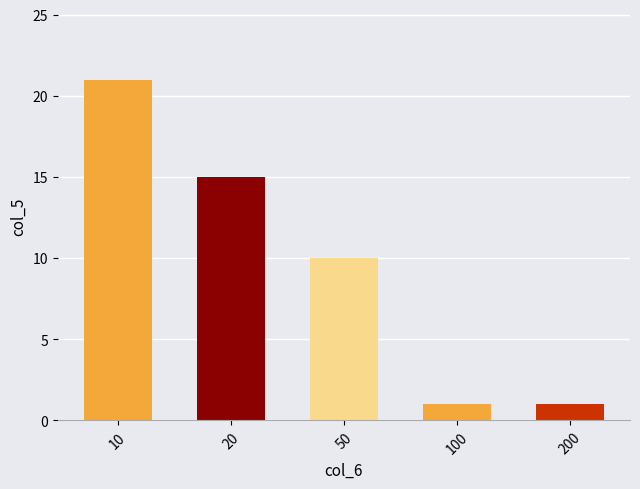

True or false: the data shows 15 at 50.

False